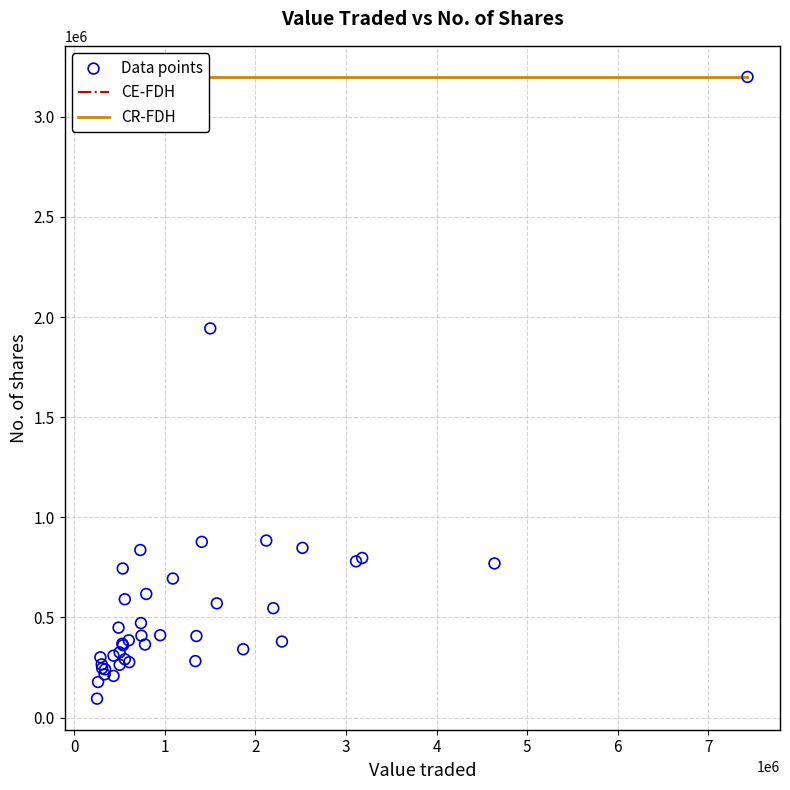

What Y value in the scatter plot is closest to 1646939?

1943405